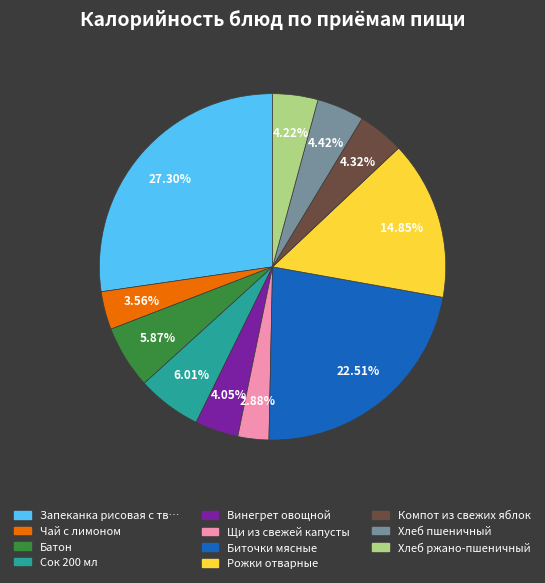

Is there a majority slice in this chart?

No